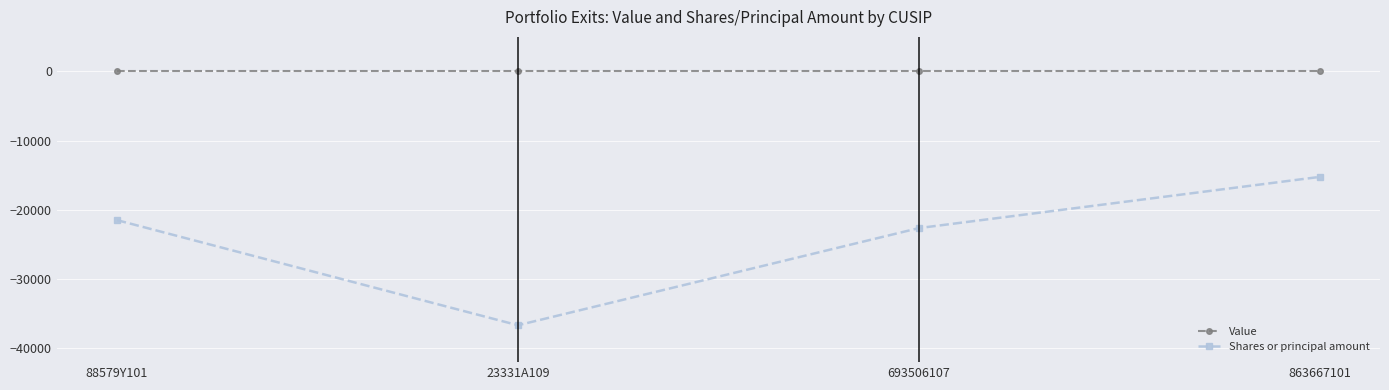

True or false: Shares or principal amount has more than 0 points higher than both neighbors.

False